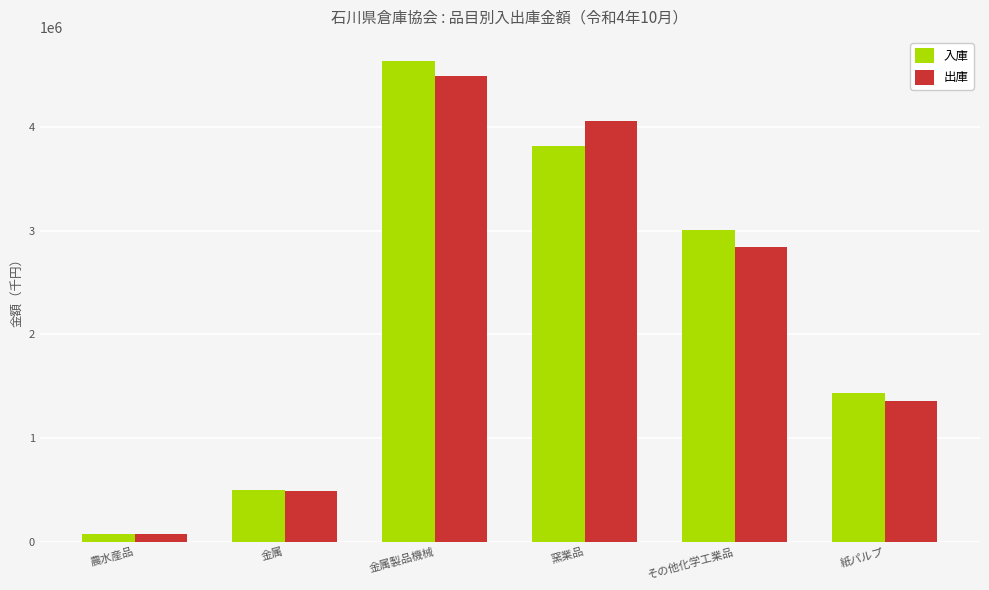

True or false: 入庫 has a value of 3821208 at 窯業品.

True